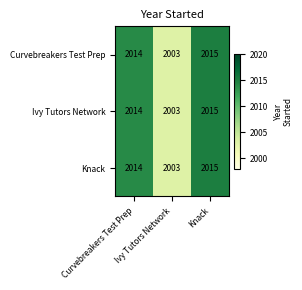

At which category is the sum across all series the highest?

Knack